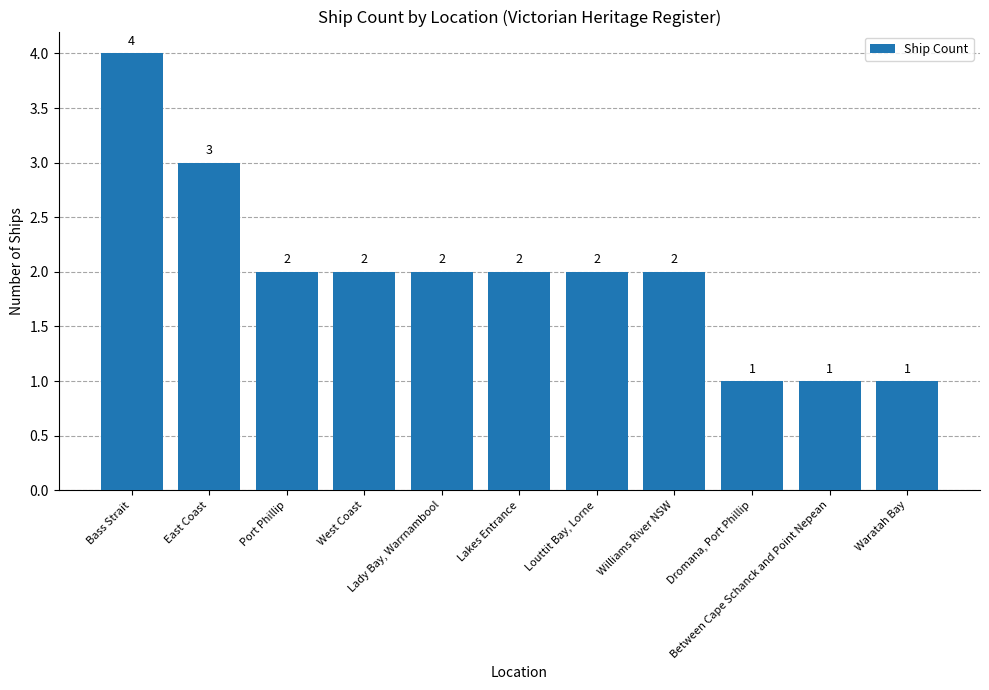

What is the label of the 6th bar from the left?

Lakes Entrance